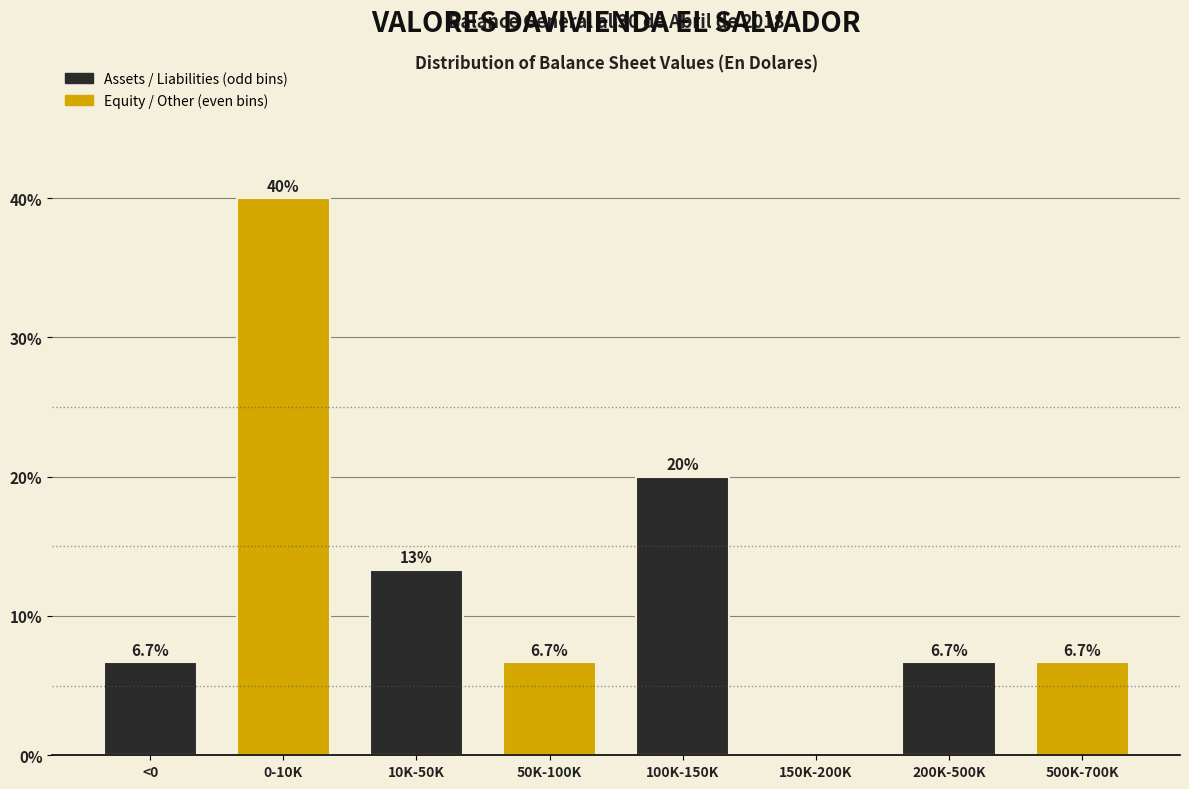

Reading right to left, what are all the values shown in this chart?

500K-700K=6.7	200K-500K=6.7	150K-200K=0.0	100K-150K=20.0	50K-100K=6.7	10K-50K=13.3	0-10K=40.0	<0=6.7